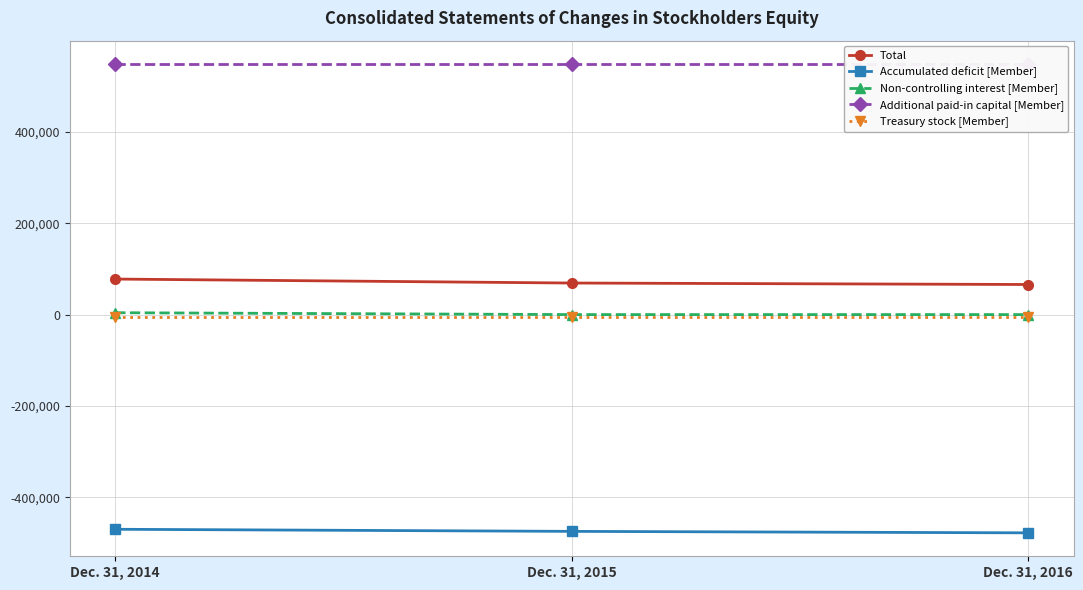

Which series has the largest total across all categories?

Additional paid-in capital [Member]